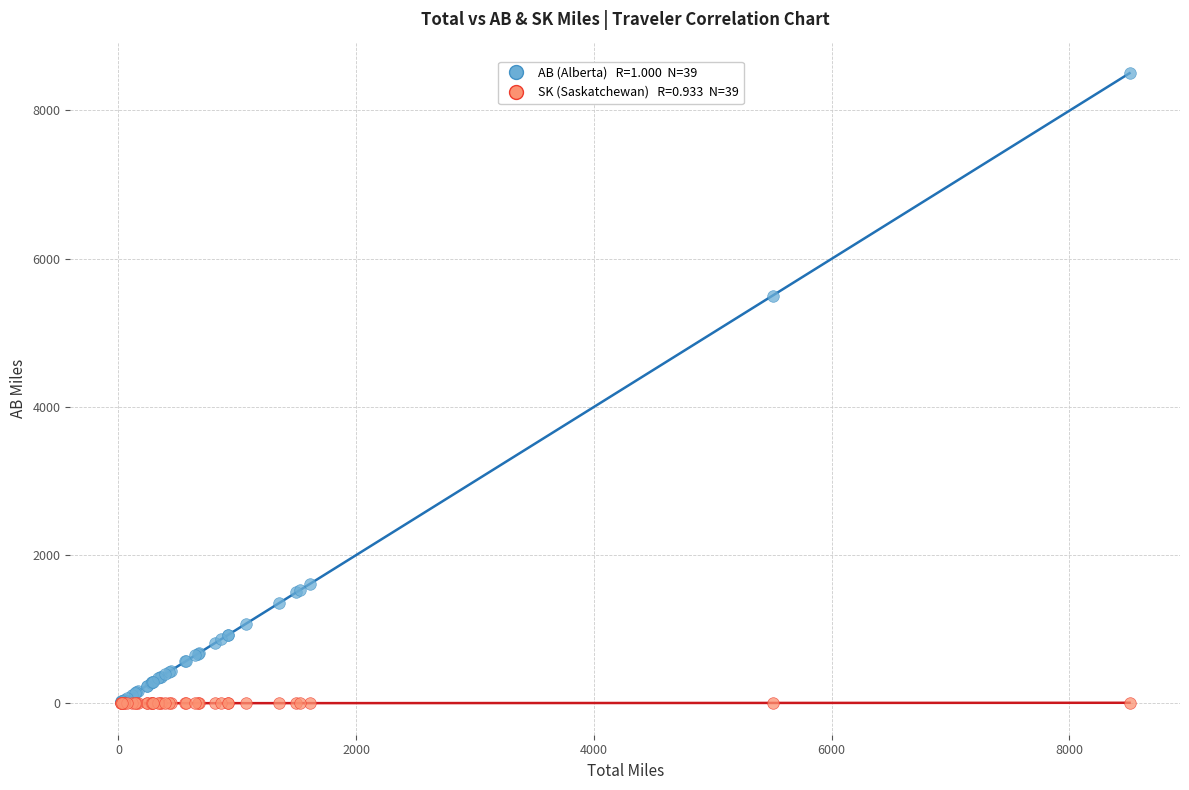

Across all series, what Y value is closest to 4251?

5498.8